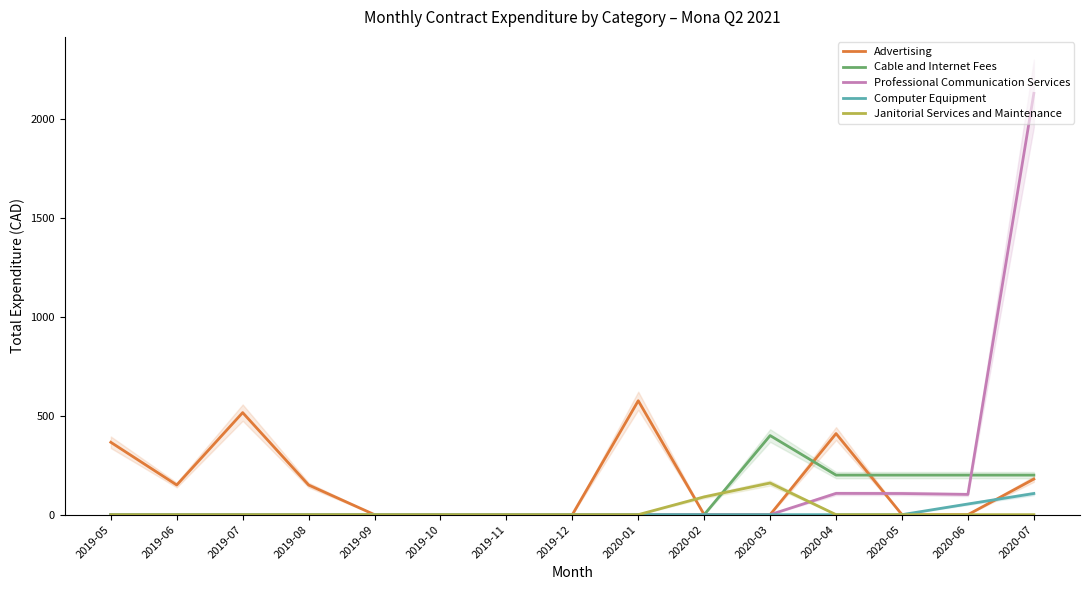

Which series has the widest spread of values?

Professional Communication Services